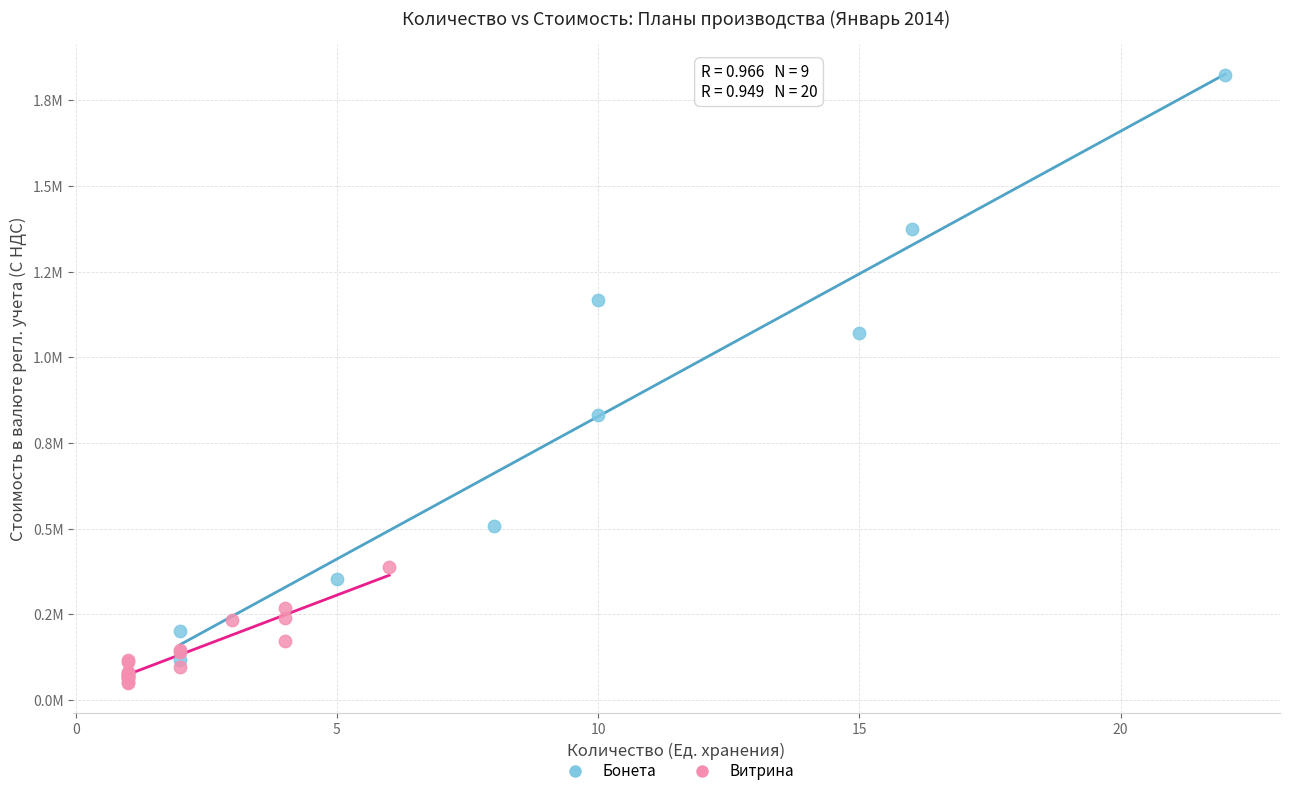

Which series reaches the minimum Y coordinate?

Витрина